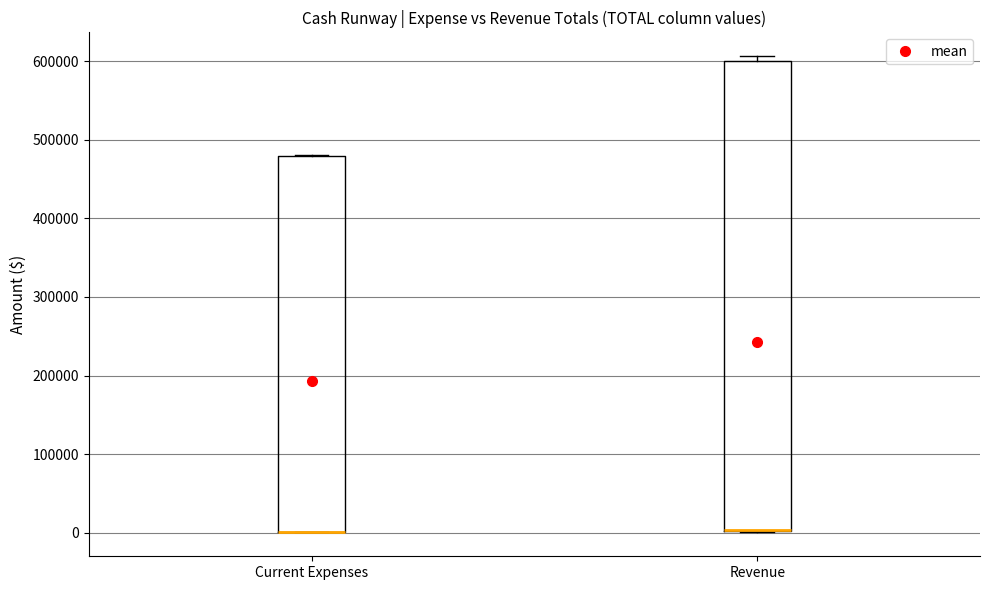

Reading left to right, read every box against the y-axis: the position of its median line, the range the box covers, and the ends of its whiskers. The values are not printed on the chart, so give them approximately, as read against the axis.

Current Expenses: median 0 (drawn on the box's lower edge), box 0 to 480000, whiskers 0 to 480000
Revenue: median 0 (drawn on the box's lower edge), box 0 to 600000, whiskers 0 to 610000